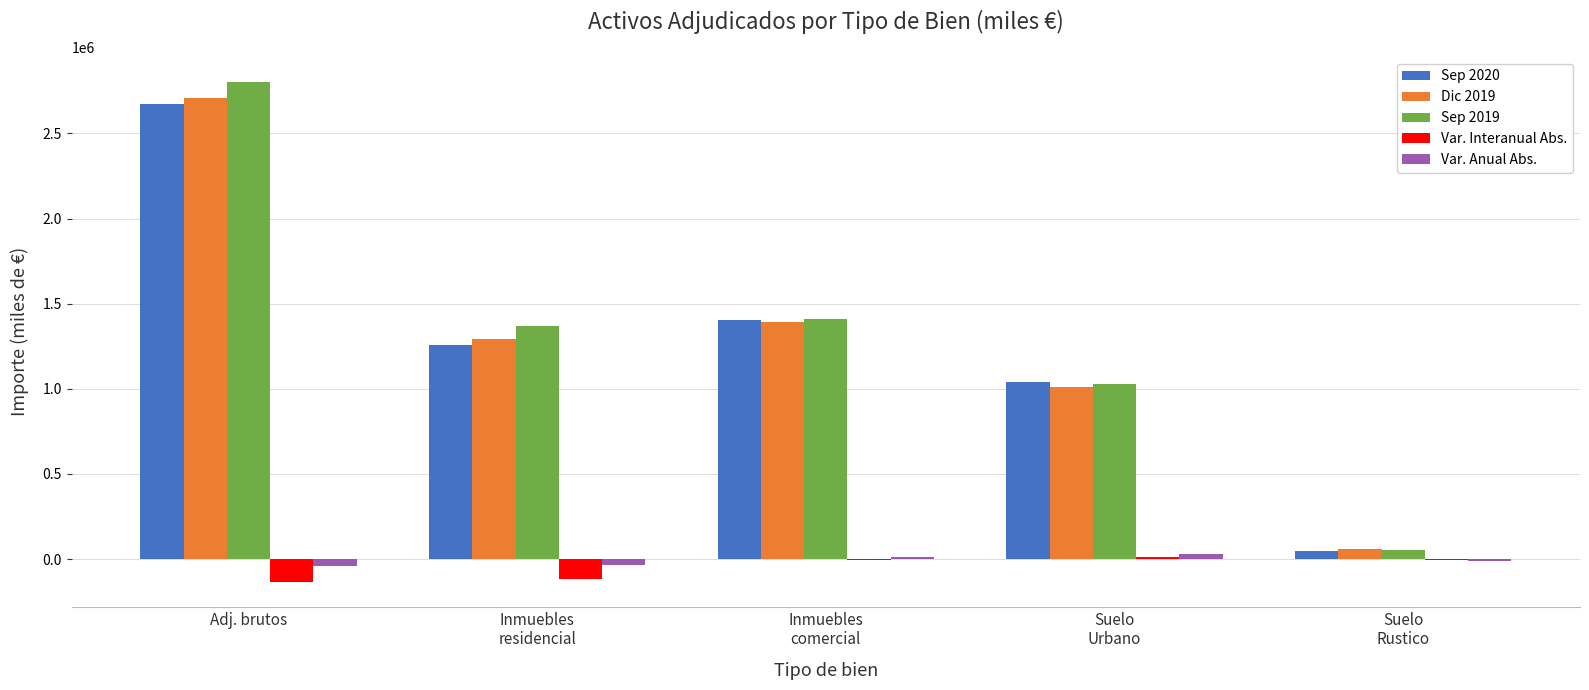

What is the maximum value shown in the chart?

2802673.3